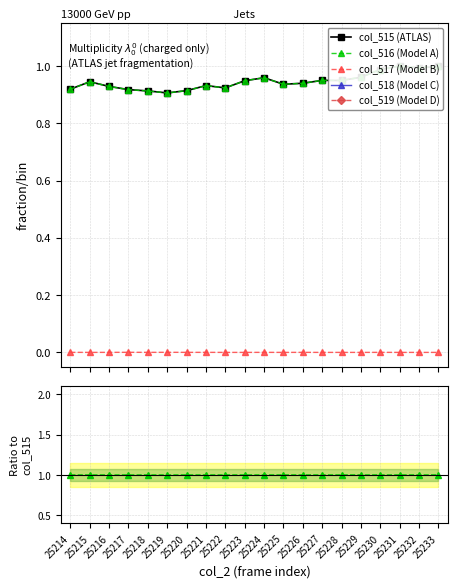

At which label does col_517 (Model B) reach its peak?

25219